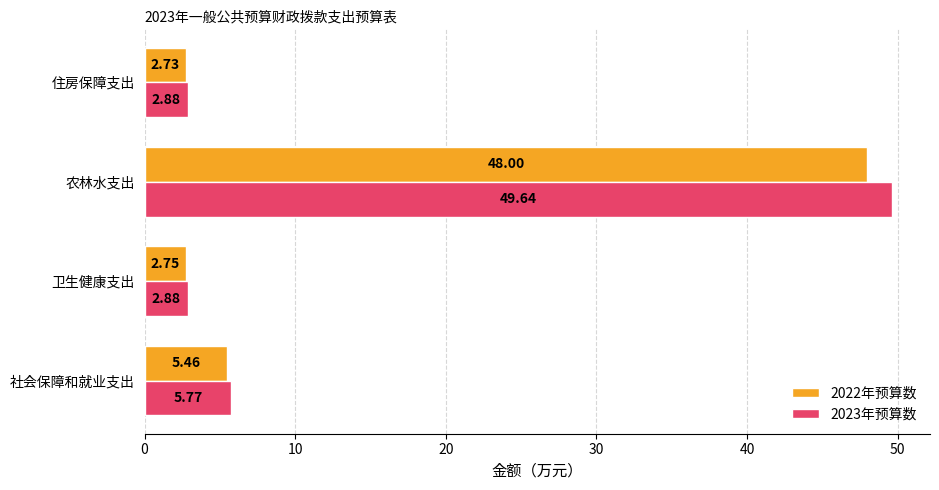

What is the difference between the highest and lowest values at 社会保障和就业支出?

0.3